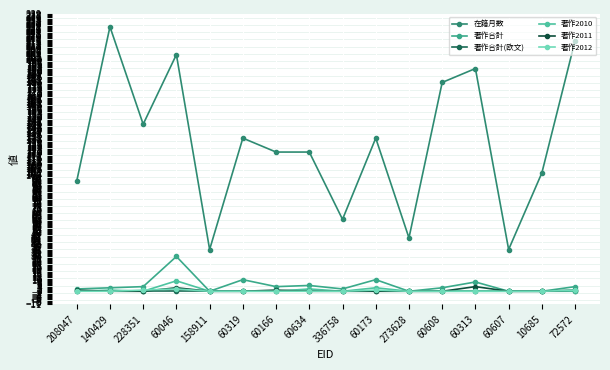

After their last crossing, which series has the higher values: 著作2011 or 著作2012?

著作2011